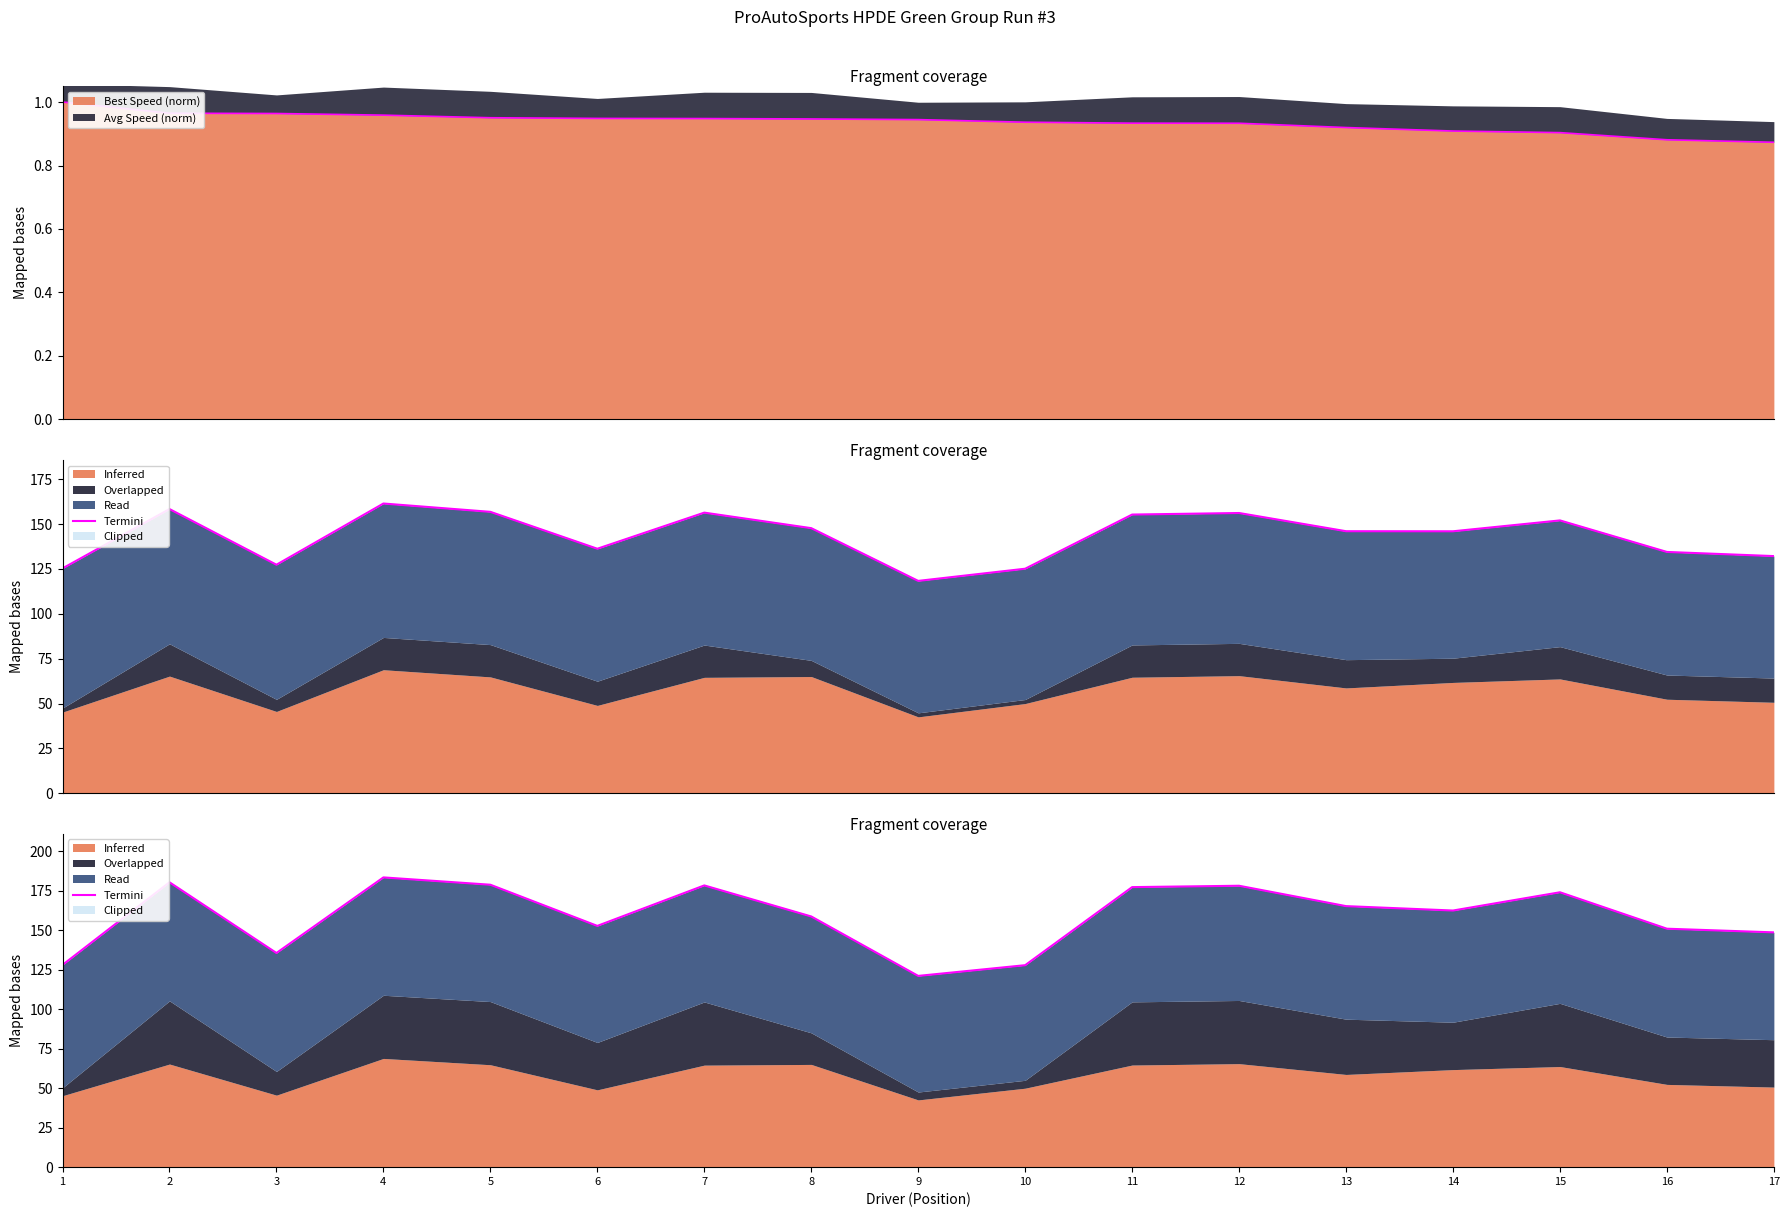

What is the change in value from 1 to 4?

+55.4